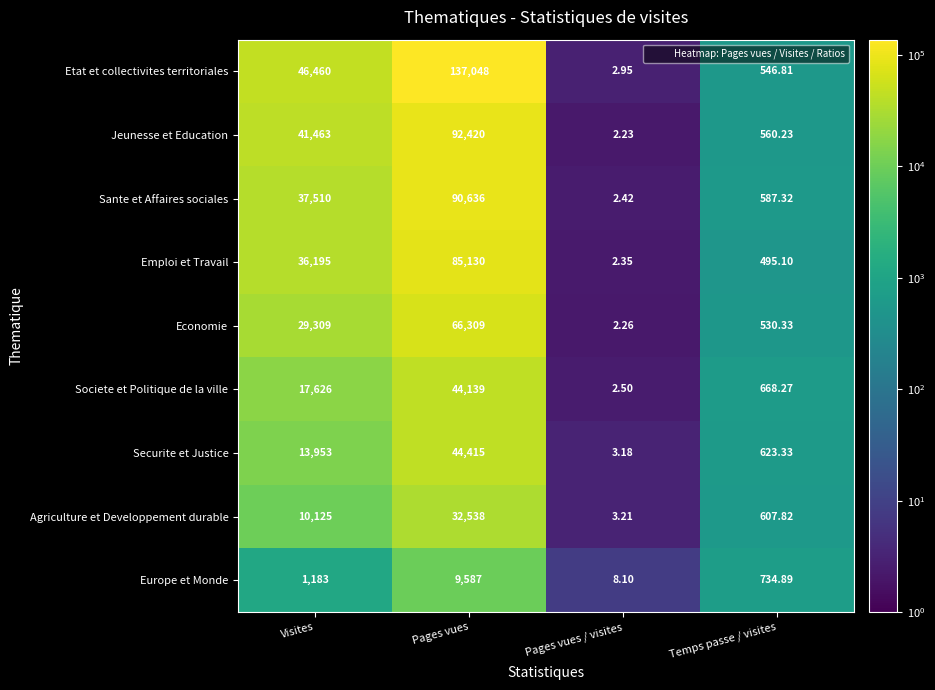

At Pages vues, list the series in order from largest to smallest.

Etat et collectivites territoriales, Jeunesse et Education, Sante et Affaires sociales, Emploi et Travail, Economie, Securite et Justice, Societe et Politique de la ville, Agriculture et Developpement durable, Europe et Monde